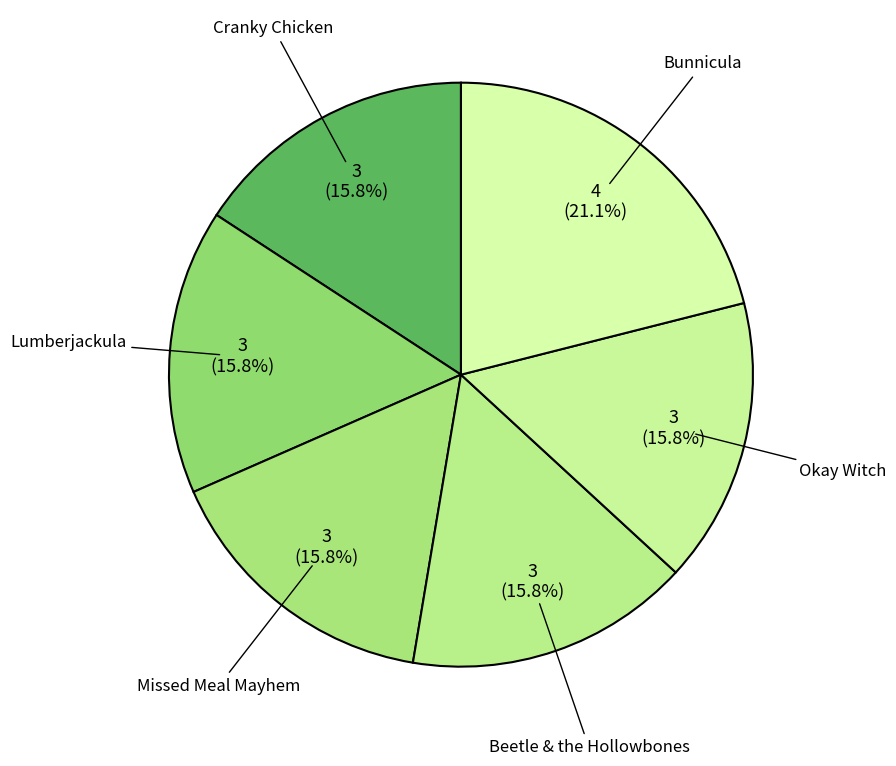

What is the largest slice in the pie chart?

Bunnicula